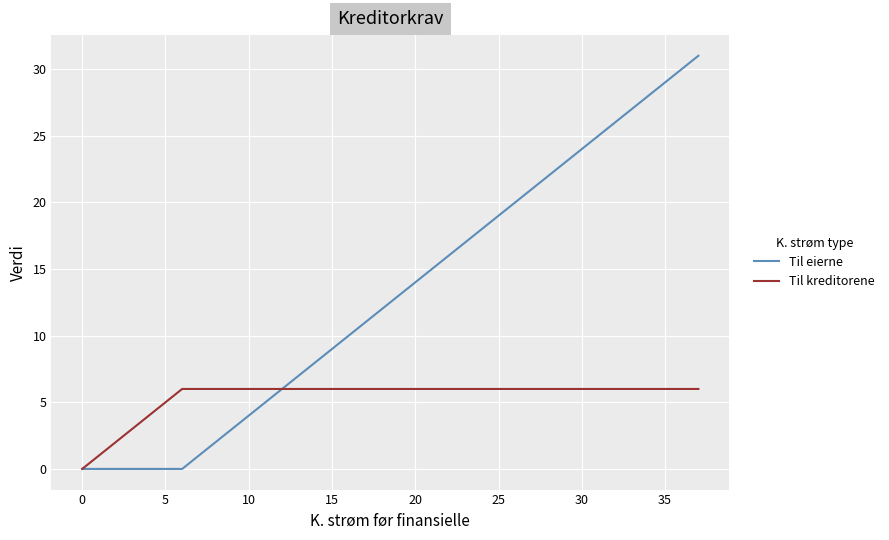

How many lines are shown in the chart?

2